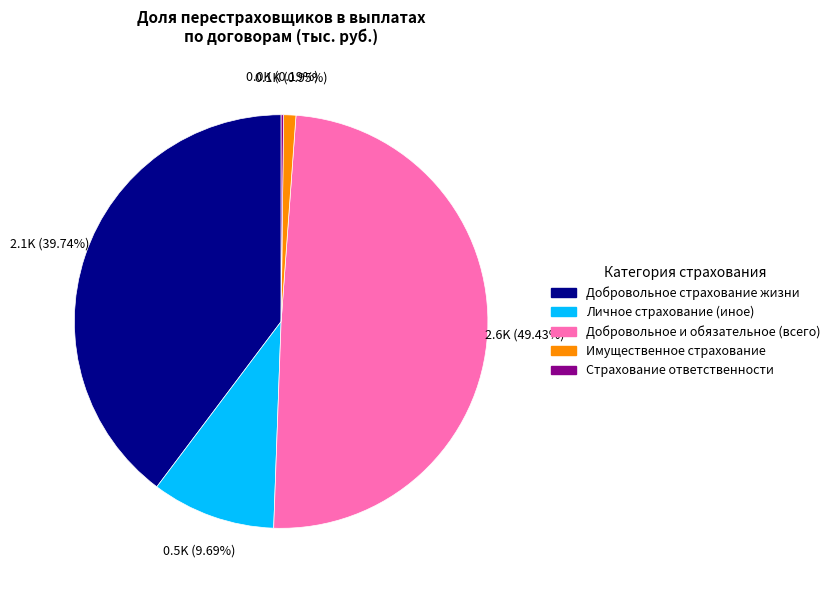

Is there a majority slice in this chart?

No